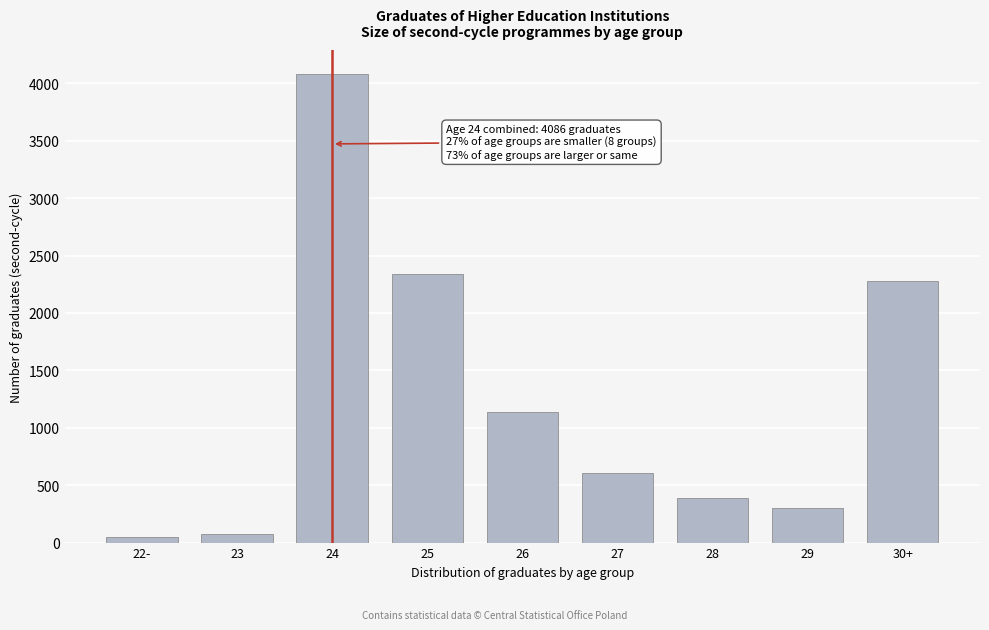

Reading right to left, what are all the values shown in this chart?

30+=2278	29=298	28=389	27=603	26=1136	25=2340	24=4086	23=79	22-=47